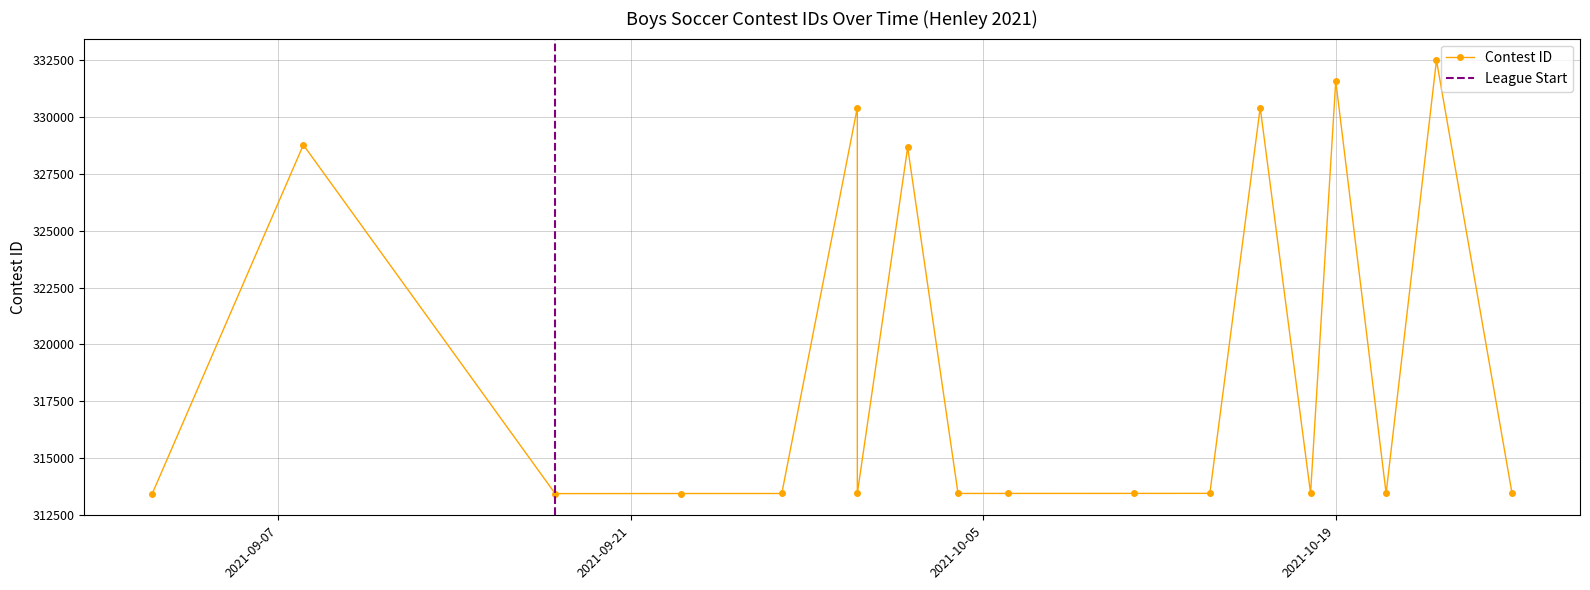

What is the value of the 13th point from the left?

330424